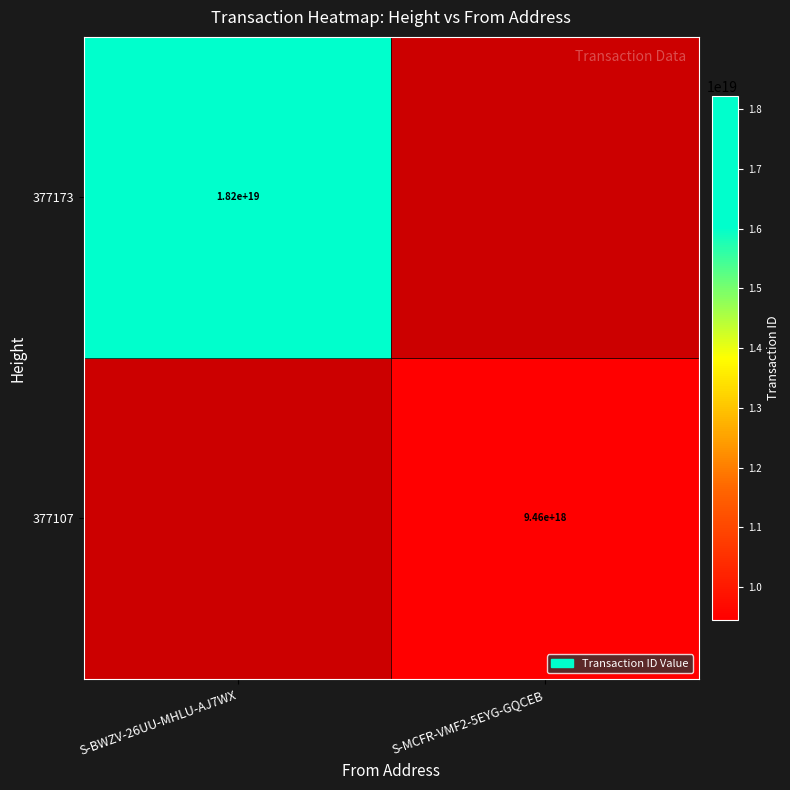

Is the value of 377107 at S-MCFR-VMF2-5EYG-GQCEB greater than the value of 377173 at S-BWZV-26UU-MHLU-AJ7WX?

No